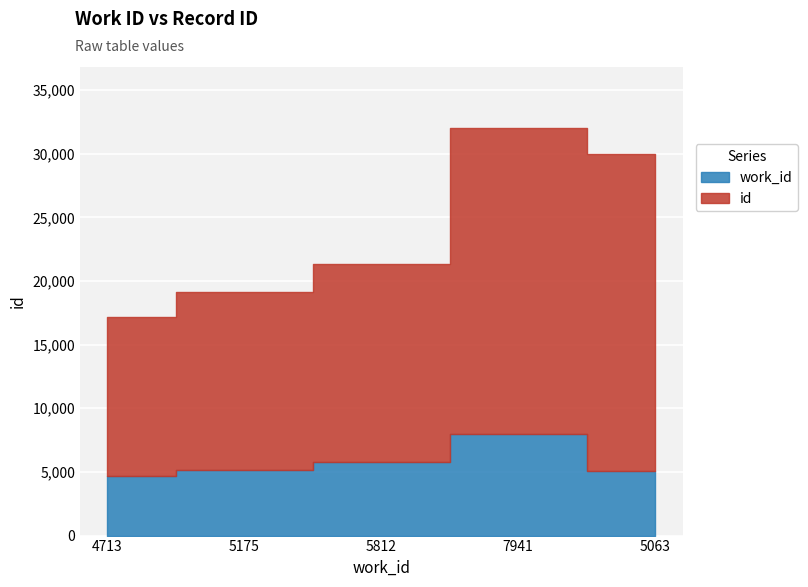

Which has a higher value, 5175 or 7941?

7941